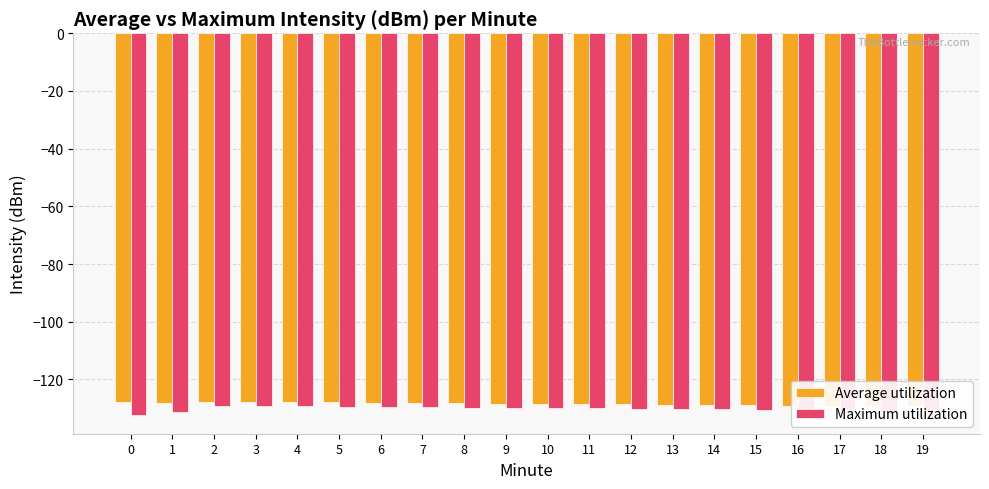

What is the sum of the Average utilization values at 15 and 17?

-258.2